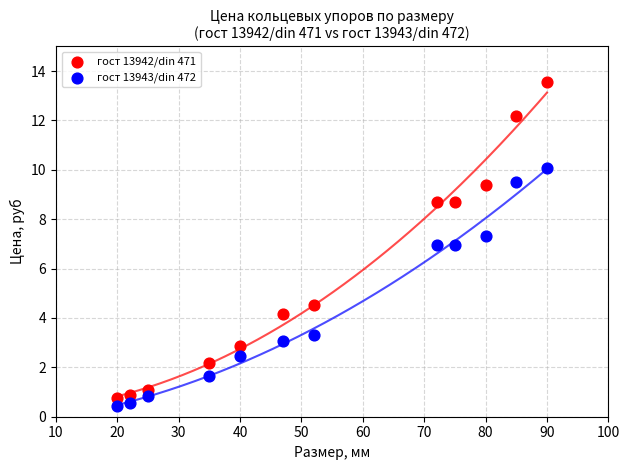

In the гост 13943/din 472 series, what Y value is closest to 5?

3.3